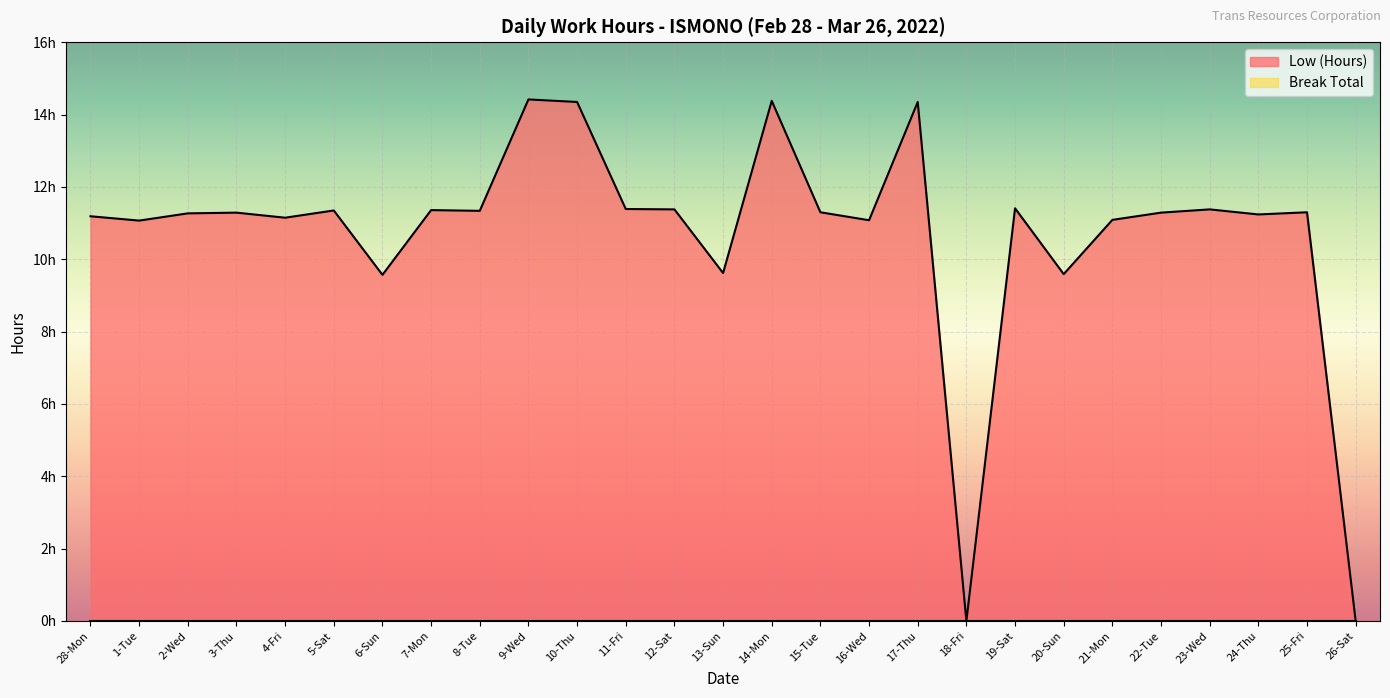

The value at 3-Thu is 17.5. True or false?

False